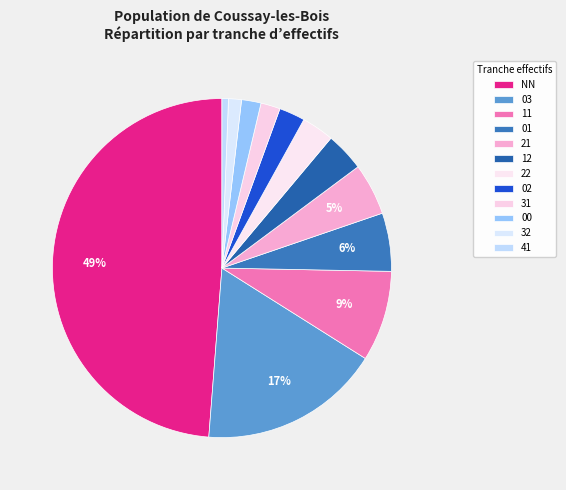

To the nearest percent, what portion does 00 represent?

2%